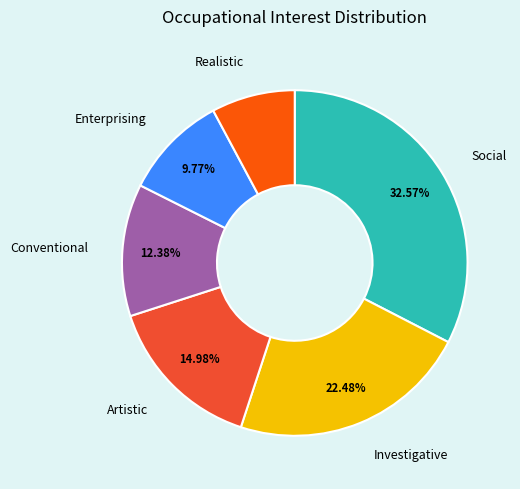

Combined, do Conventional and Realistic account for over 50%?

No